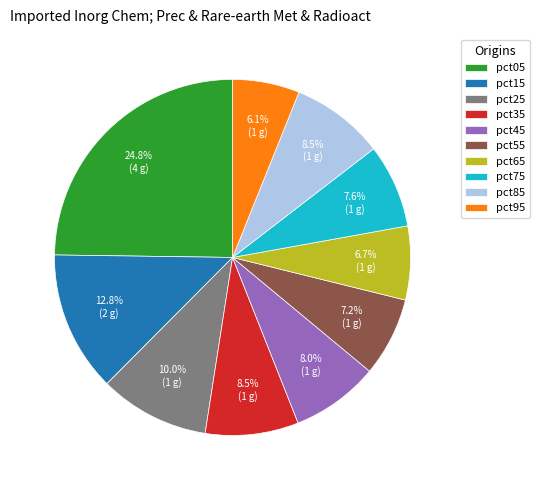

Between pct15 and pct55, which is larger?

pct15